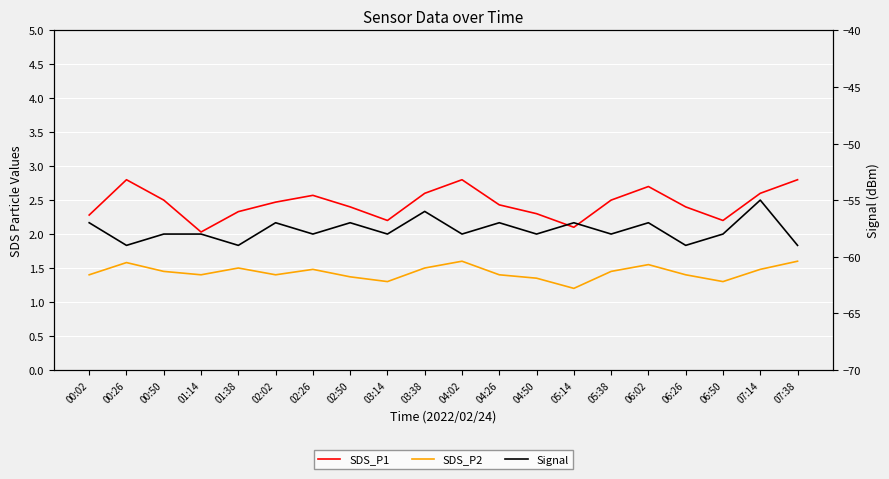

What is the label of the 1st point from the right?

07:38